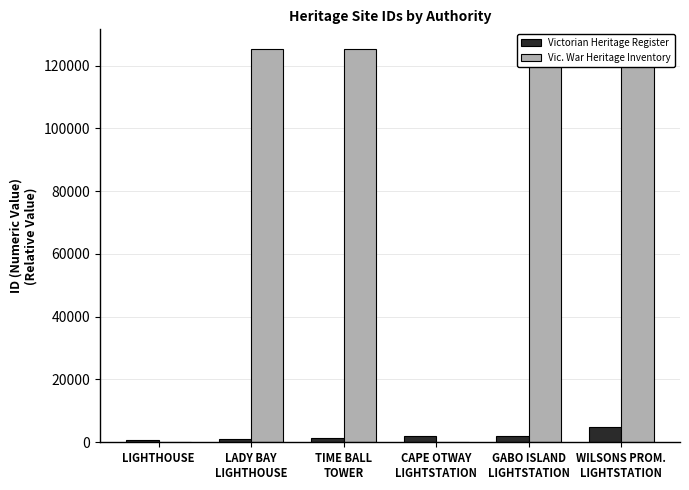

At which category is the sum across all series the highest?

WILSONS PROM.
LIGHTSTATION